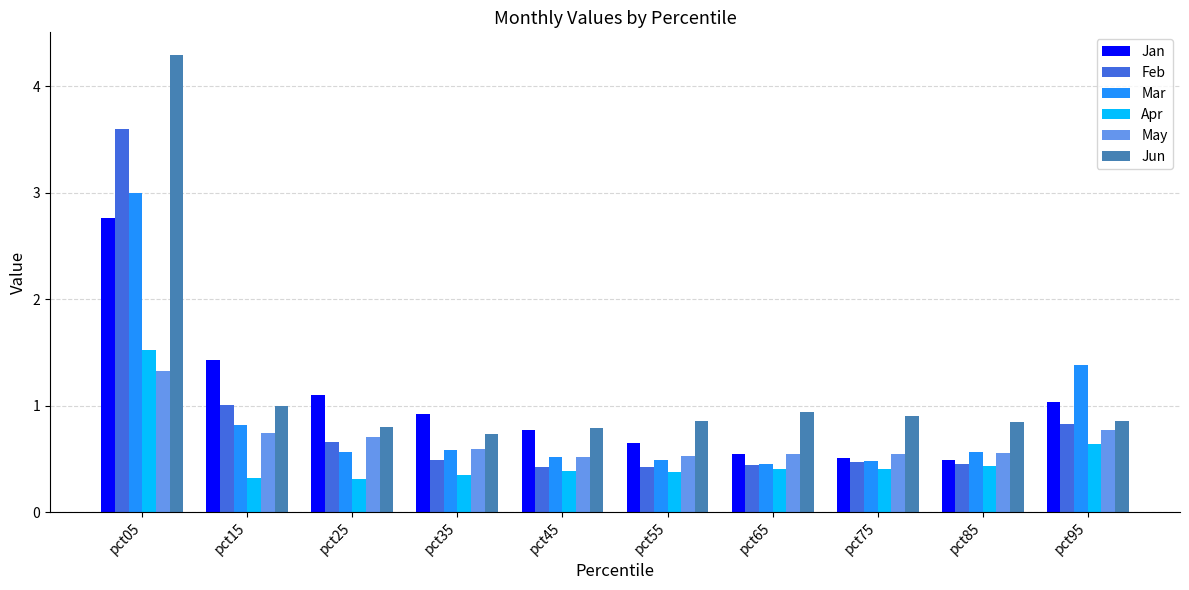

List the series in order of their peak value, lowest first.

May, Apr, Jan, Mar, Feb, Jun